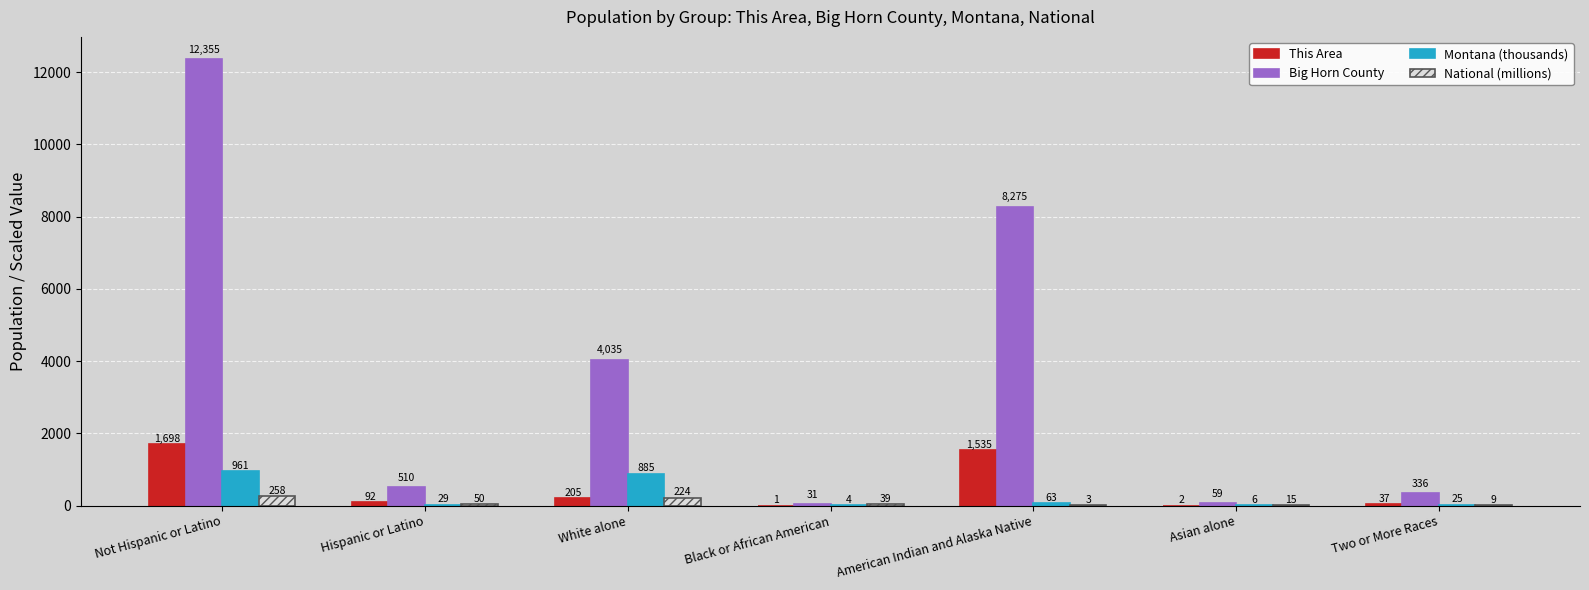

True or false: This Area has a value of 1.0 at Black or African American.

True